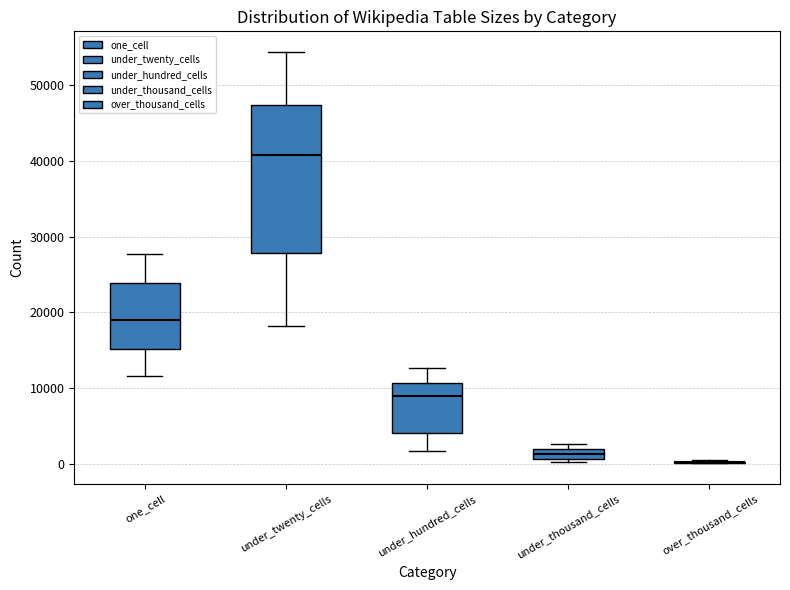

Comparing the boxes themselves (not the whiskers), which one is the tallest?

under_twenty_cells